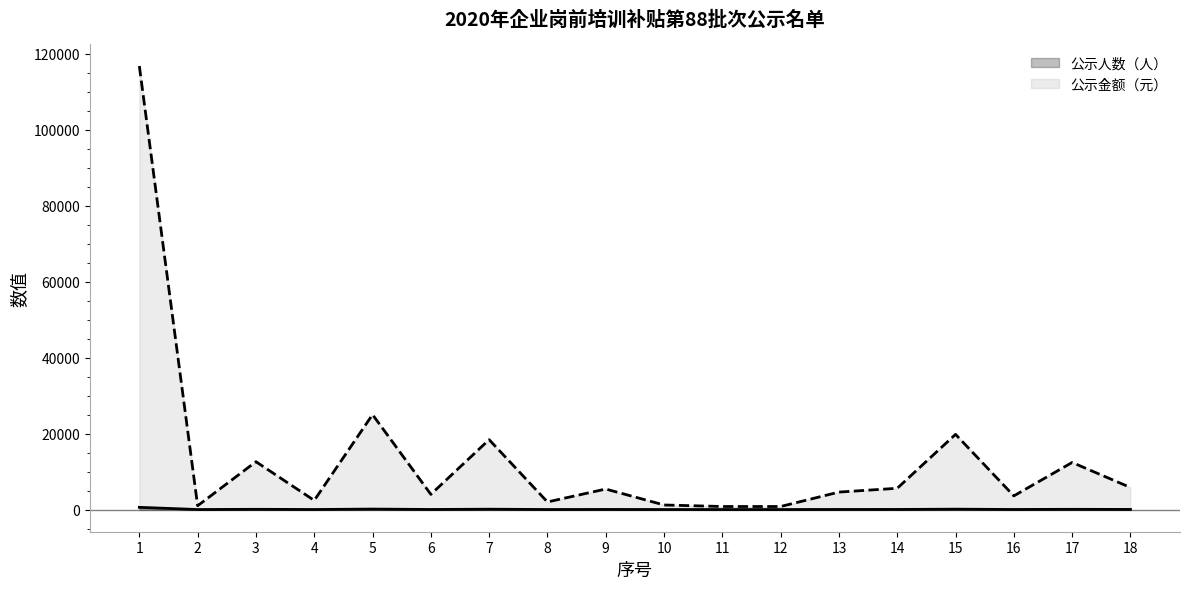

At which category does the chart reach its minimum across all series?

11